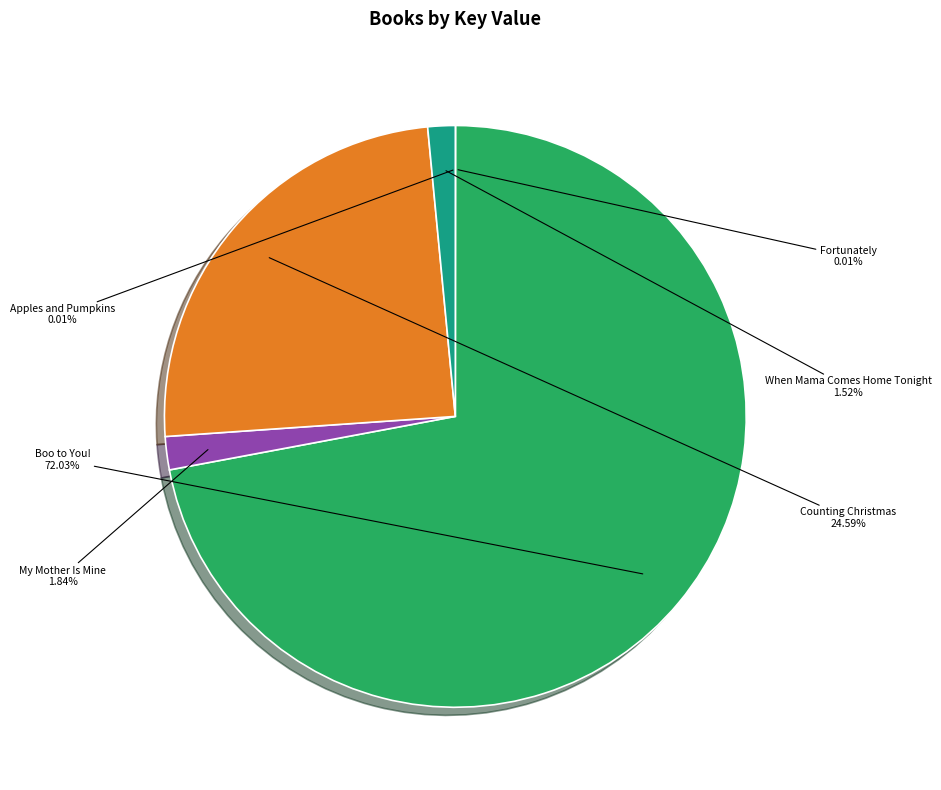

What is the largest slice in the pie chart?

Boo to You!